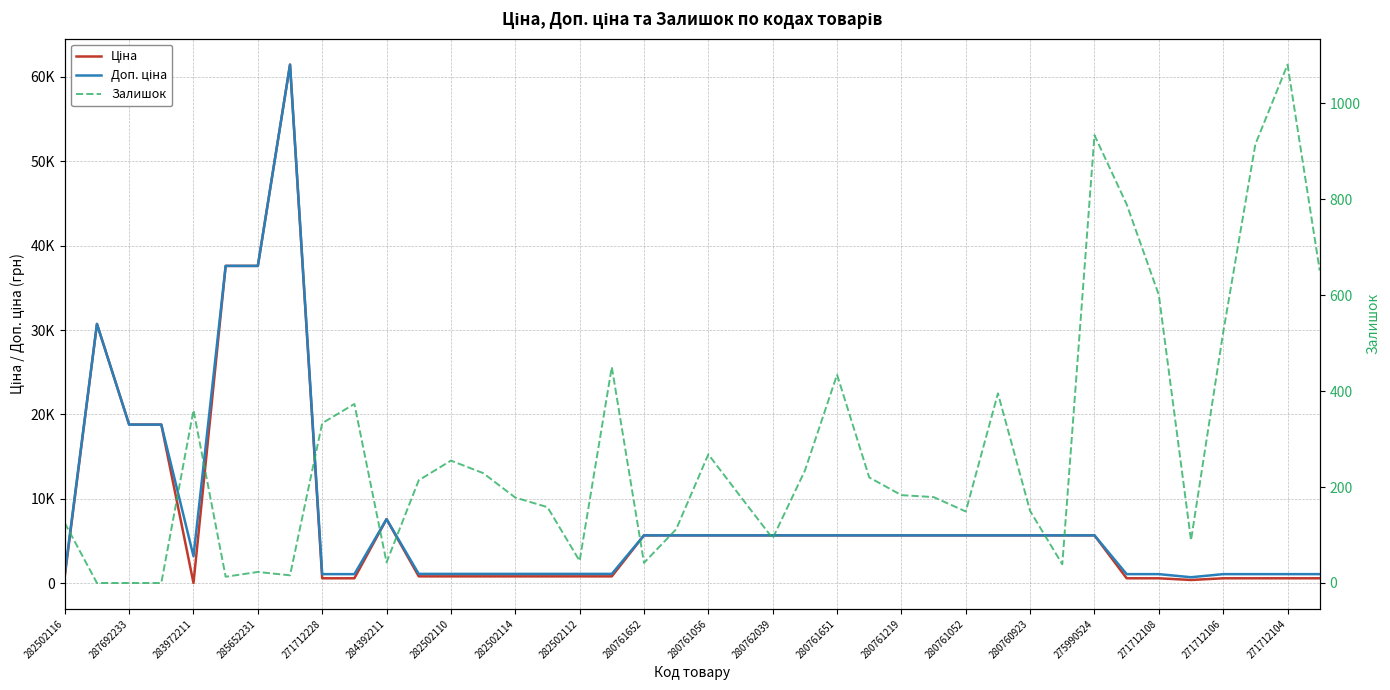

Where is Доп. ціна nearest to the value 31074?

287692233